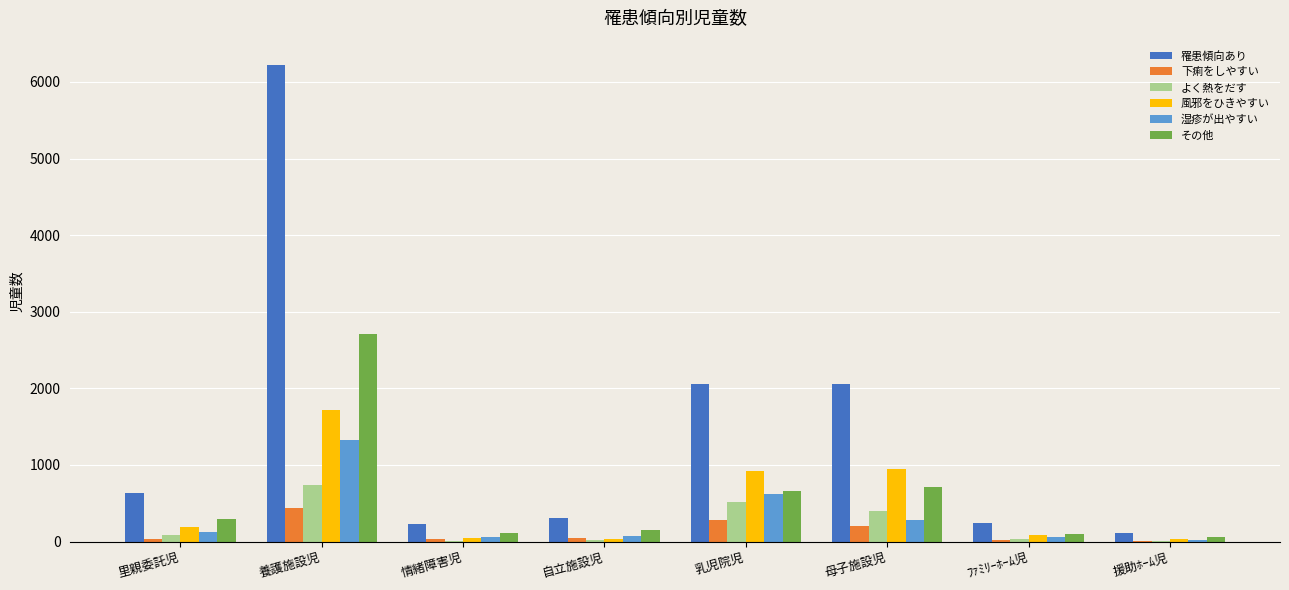

True or false: 風邪をひきやすい has a value of 79 at ﾌｧﾐﾘｰﾎｰﾑ児.

True